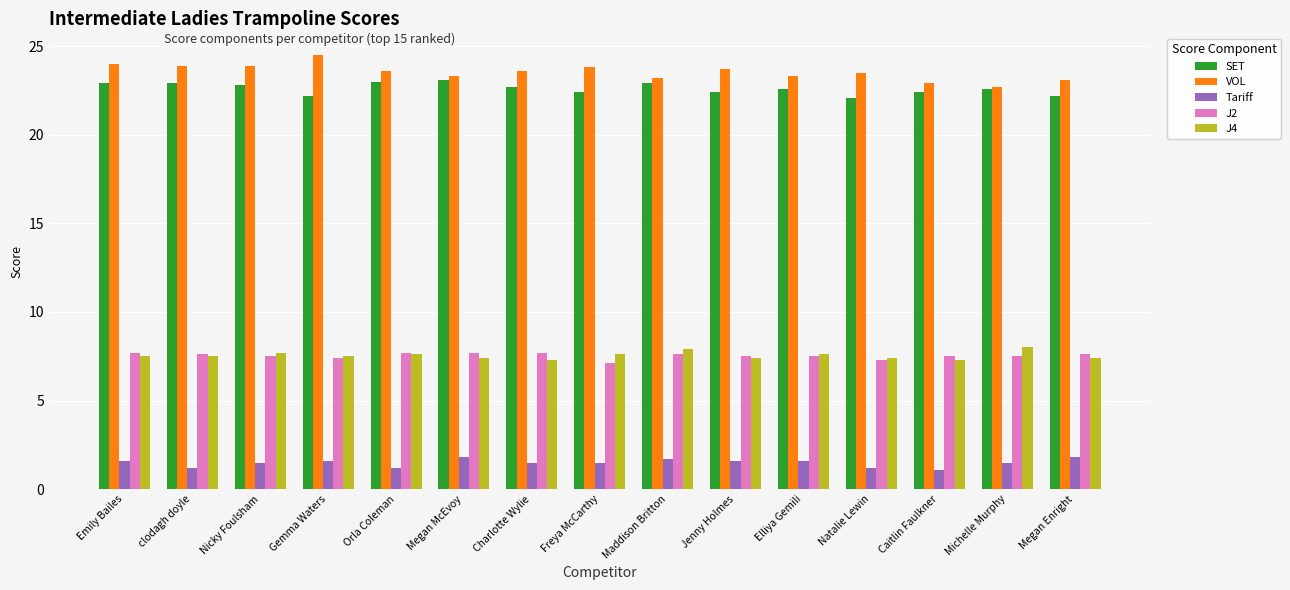

Are the bars grouped side by side (vs. stacked)?

Yes